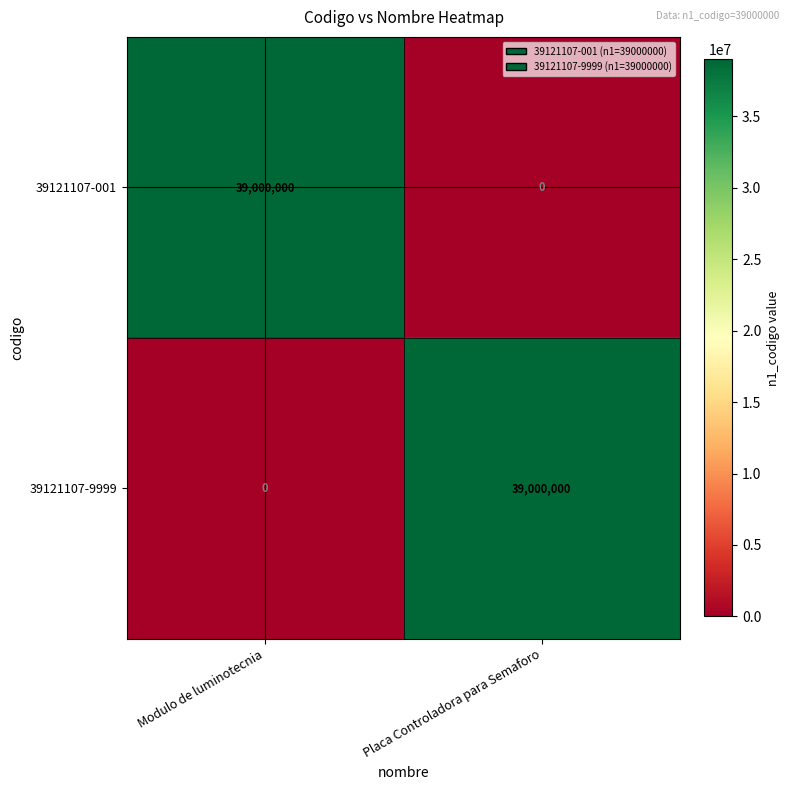

List the labels in order of 39121107-001 value, smallest first.

Placa Controladora para Semaforo, Modulo de luminotecnia